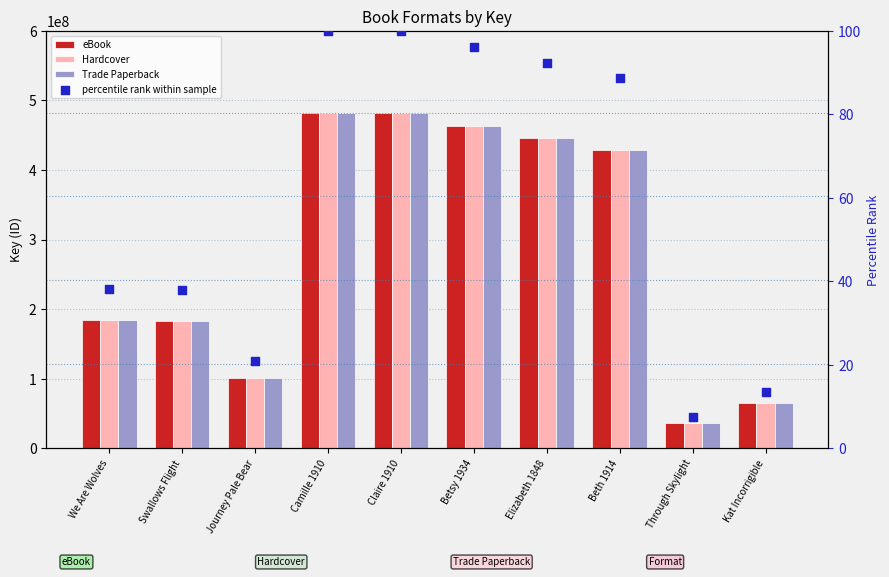

What are all the series names shown in the legend?

eBook, Hardcover, Trade Paperback, percentile rank within sample